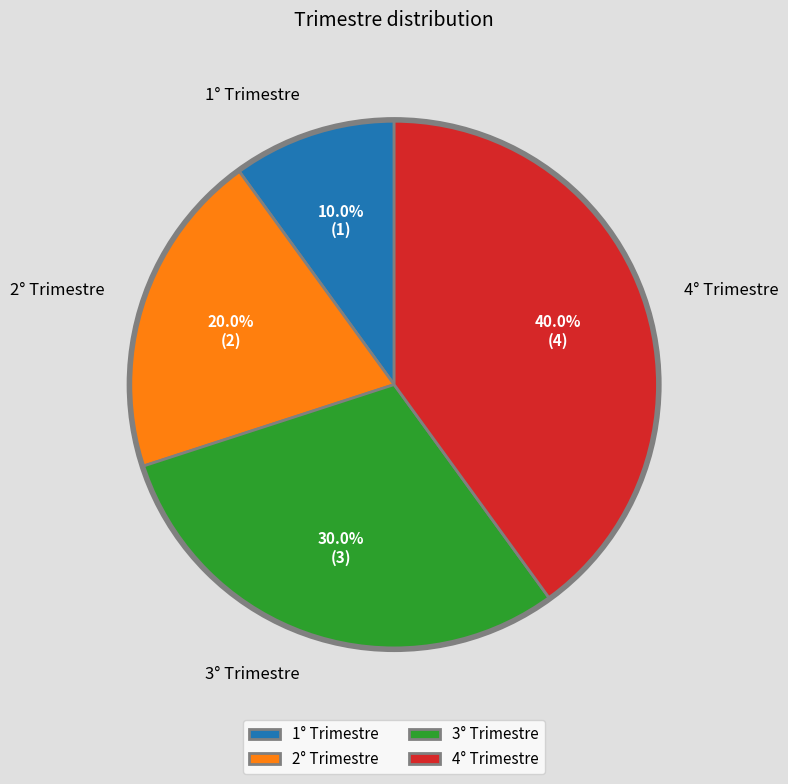

True or false: 2° Trimestre accounts for 20% of the total.

True